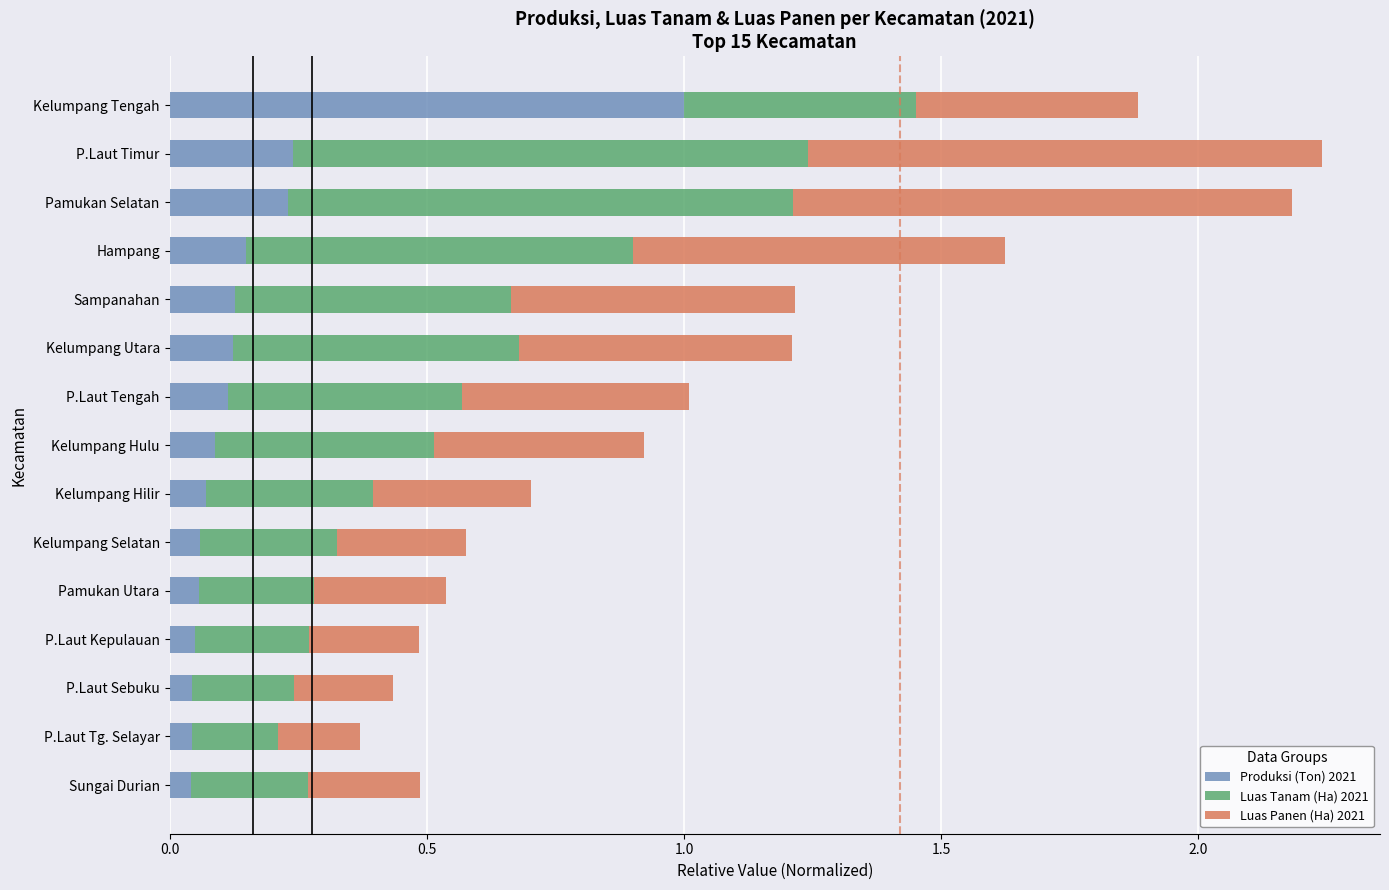

True or false: Produksi (Ton) 2021 has a value of 0.2 at Pamukan Selatan.

True